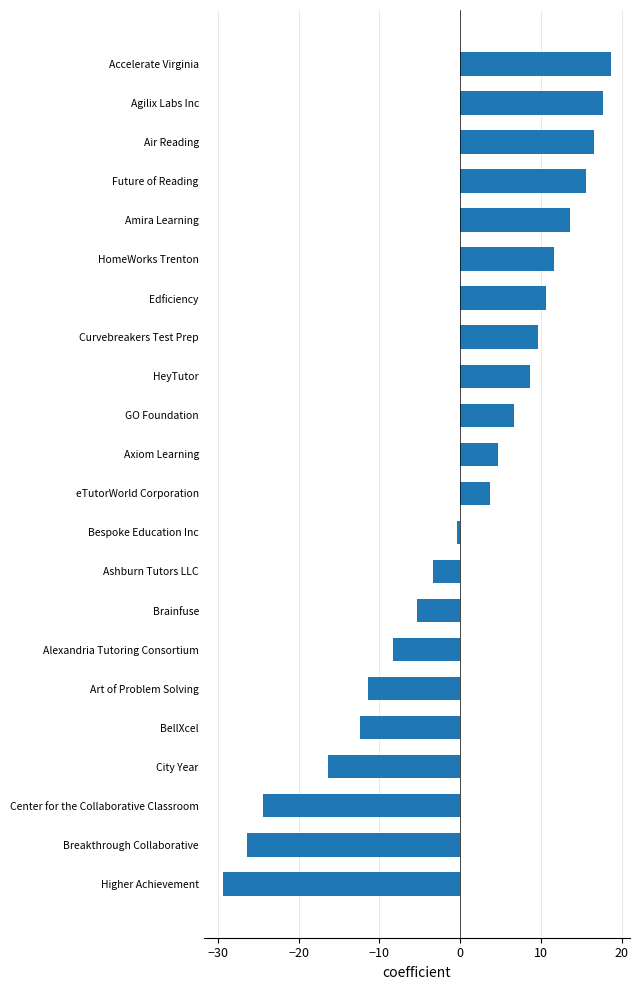

How many positive values are there?

12